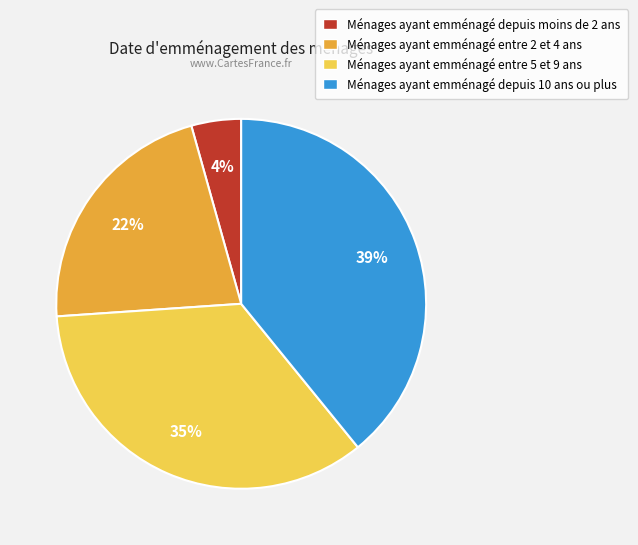

Is there any slice that represents more than half of the pie?

No